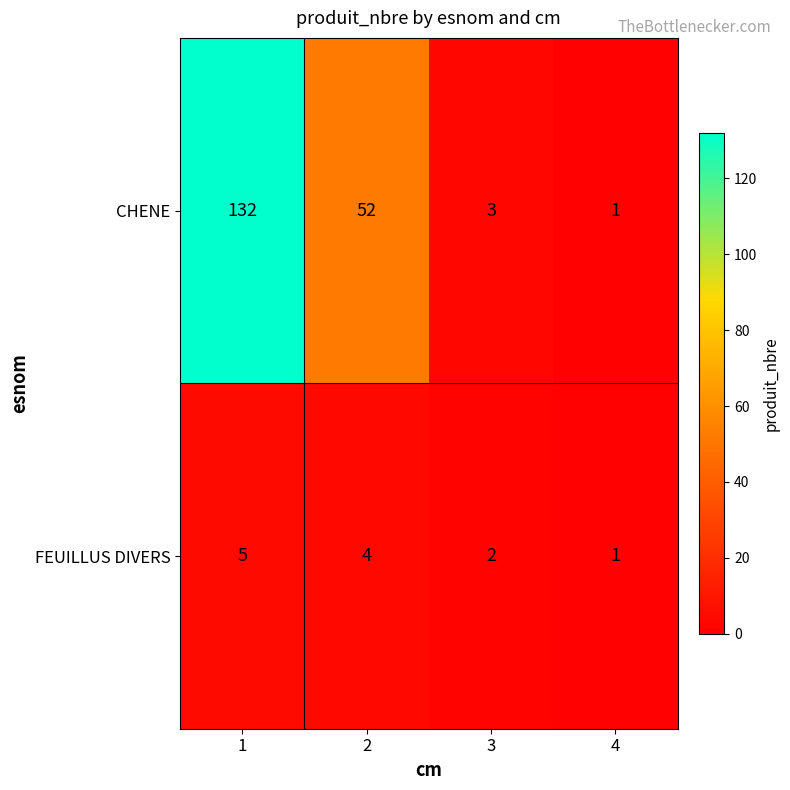

List the series in order of their overall mean, lowest first.

FEUILLUS DIVERS, CHENE